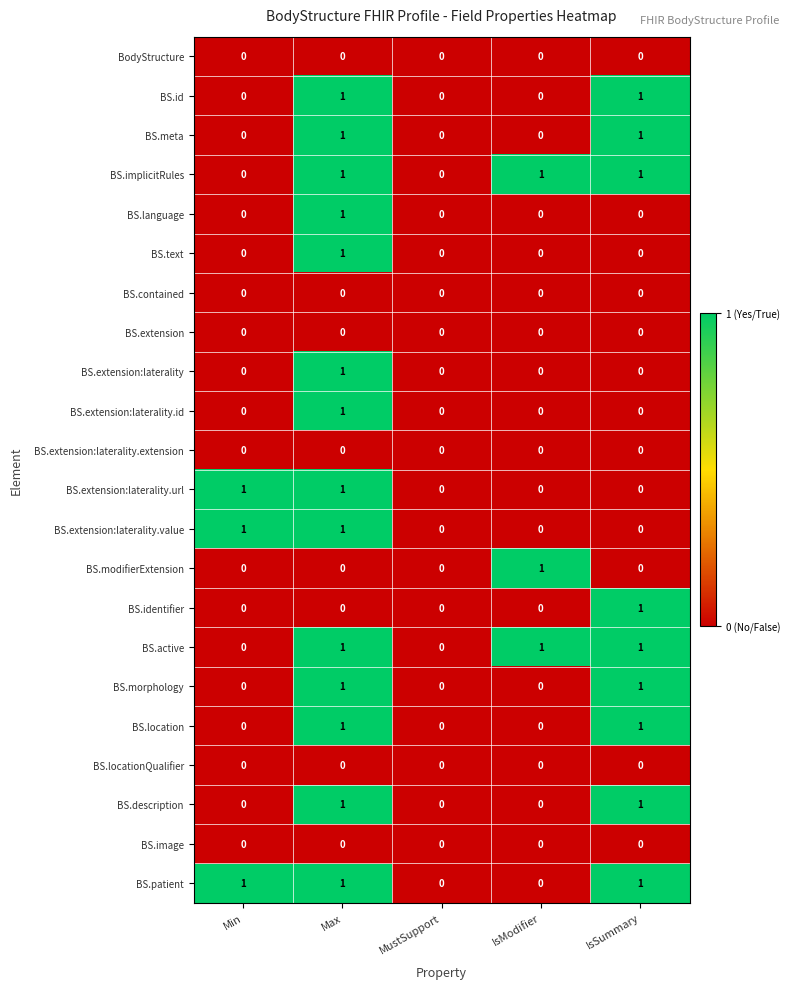

At which category is the sum across all series the highest?

Max